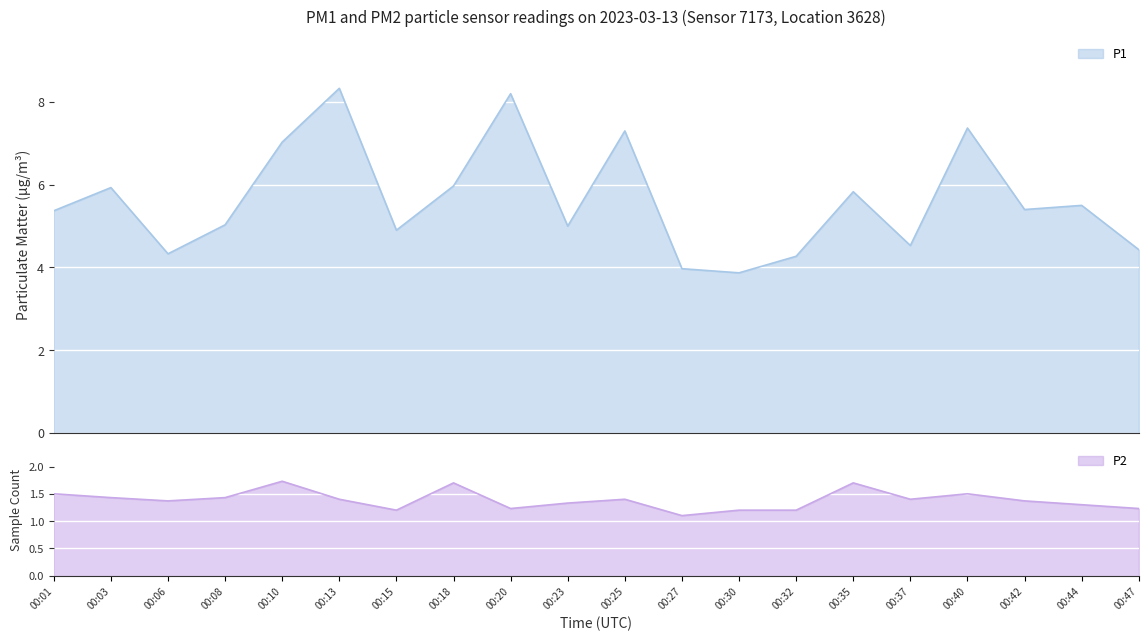

Which series changed the most between 00:18 and 00:40?

P1